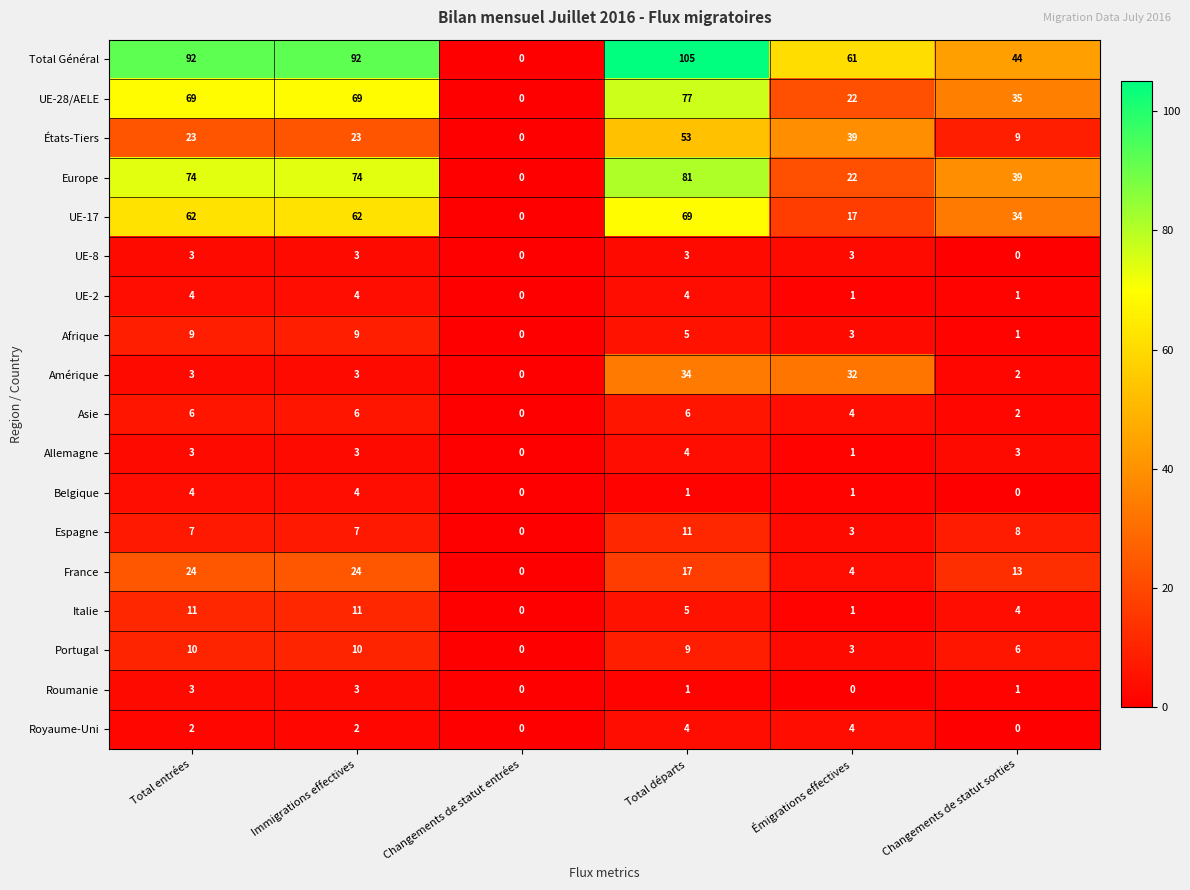

Is it true that Asie equals 2 at Immigrations effectives?

False